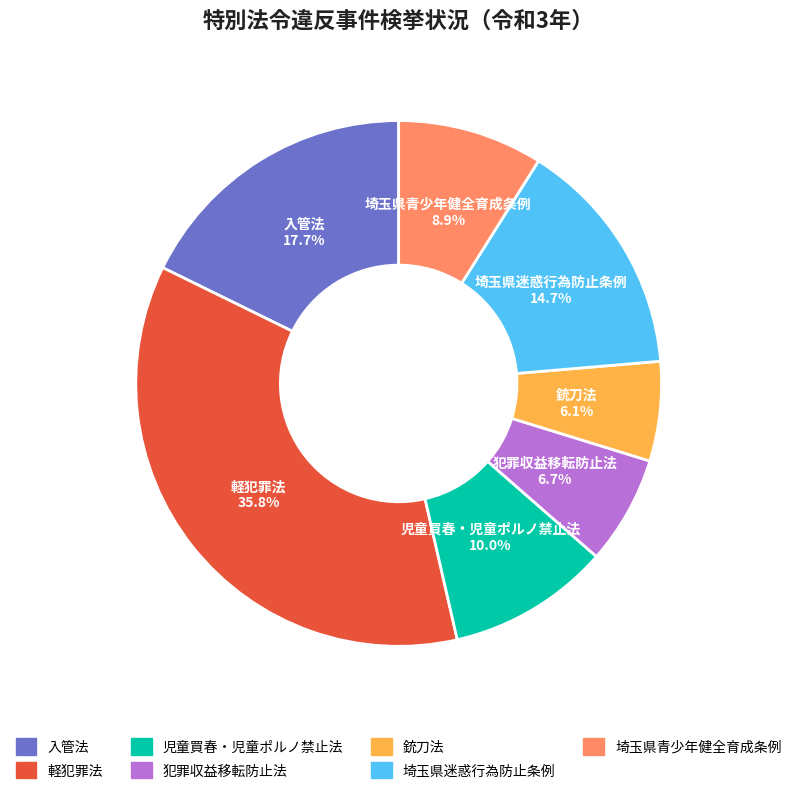

To the nearest percent, what percentage of the pie is 入管法?

18%